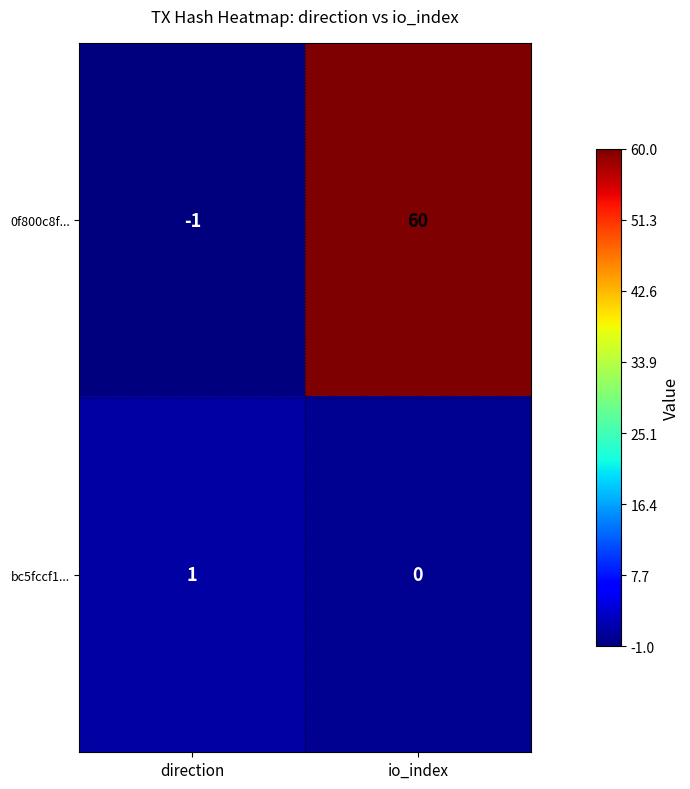

Rank the series at direction from lowest to highest value.

0f800c8f..., bc5fccf1...